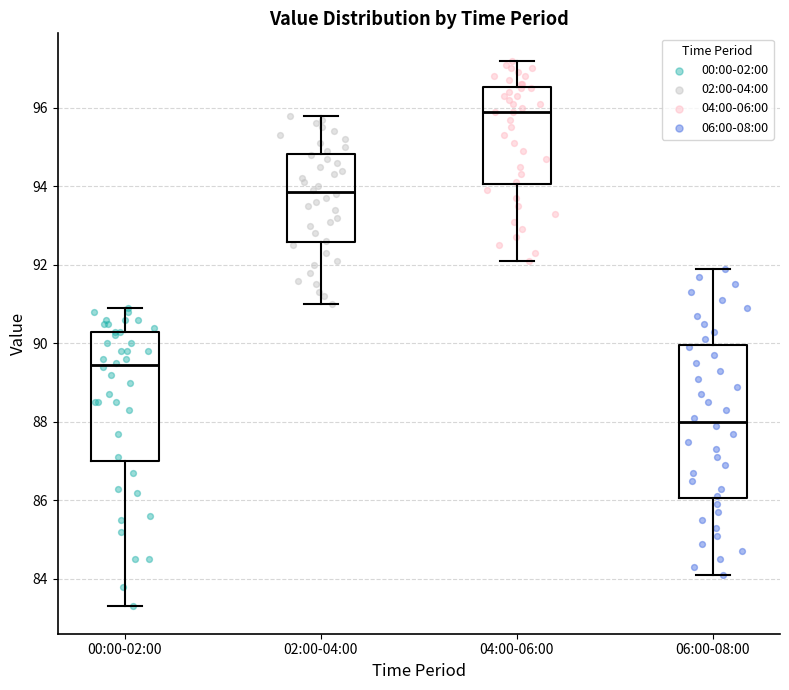

Which box's median line is the highest?

04:00-06:00